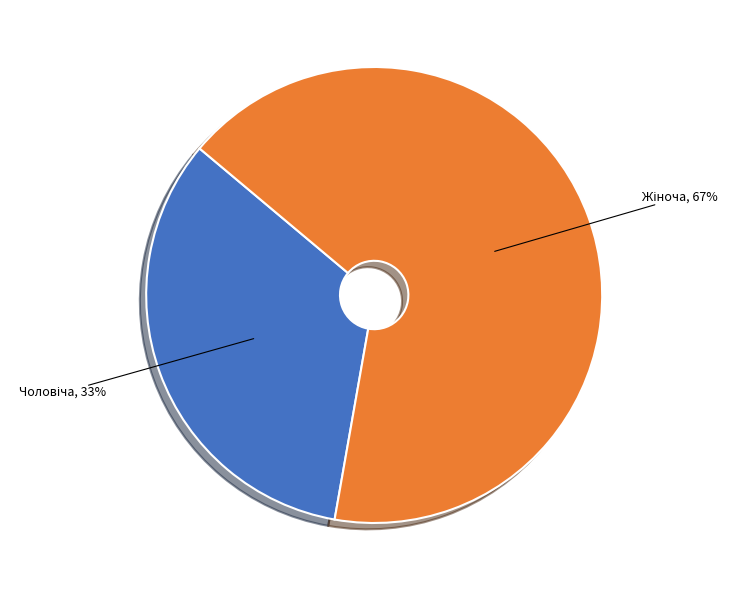

Is there any slice that represents more than half of the pie?

Yes